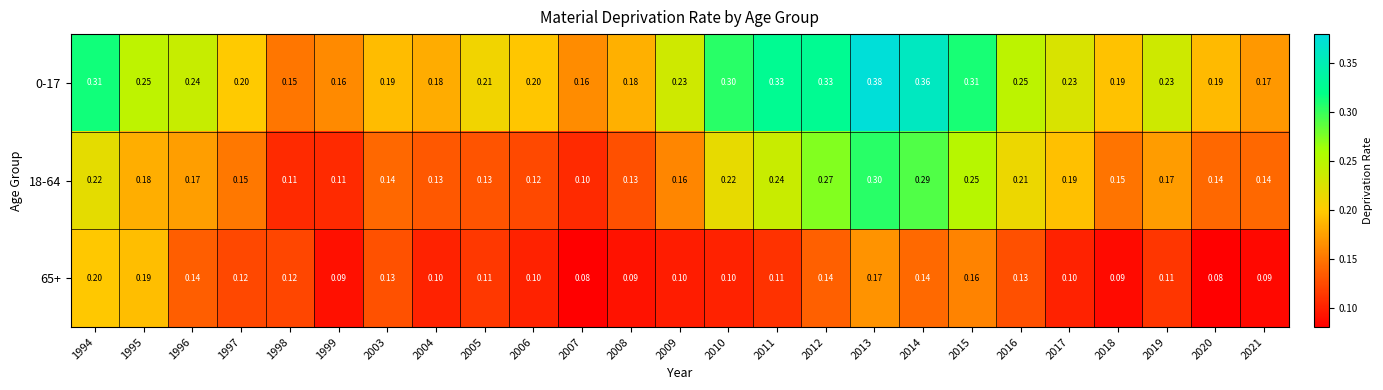

At how many categories does at least one series exceed 0?

25